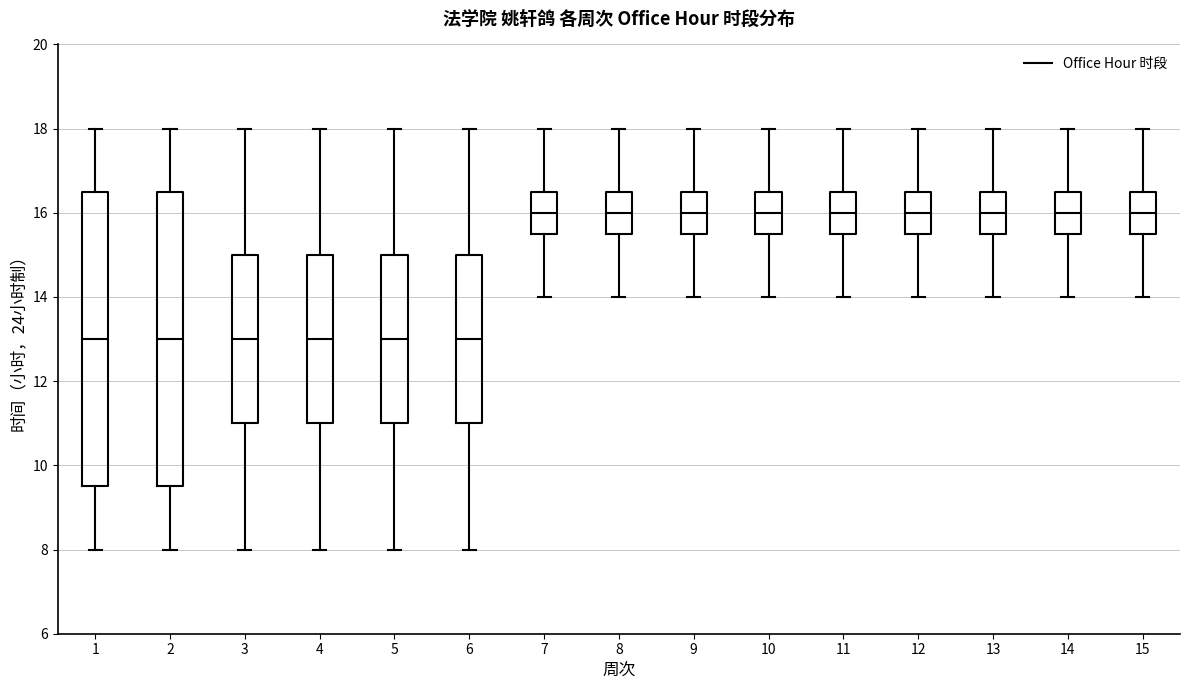

Reading left to right, transcribe this box plot: for each box, give where its median line is, the range the box spans, and where its two whiskers end, as read against the y-axis. The values are not printed on the chart, so give them approximately, as read against the axis.

1: median 13.0, box 9.6 to 16.6, whiskers 8.0 to 18.0
2: median 13.0, box 9.6 to 16.6, whiskers 8.0 to 18.0
3: median 13.0, box 11.0 to 15.0, whiskers 8.0 to 18.0
4: median 13.0, box 11.0 to 15.0, whiskers 8.0 to 18.0
5: median 13.0, box 11.0 to 15.0, whiskers 8.0 to 18.0
6: median 13.0, box 11.0 to 15.0, whiskers 8.0 to 18.0
7: median 16.0, box 15.6 to 16.6, whiskers 14.0 to 18.0
8: median 16.0, box 15.6 to 16.6, whiskers 14.0 to 18.0
9: median 16.0, box 15.6 to 16.6, whiskers 14.0 to 18.0
10: median 16.0, box 15.6 to 16.6, whiskers 14.0 to 18.0
11: median 16.0, box 15.6 to 16.6, whiskers 14.0 to 18.0
12: median 16.0, box 15.6 to 16.6, whiskers 14.0 to 18.0
13: median 16.0, box 15.6 to 16.6, whiskers 14.0 to 18.0
14: median 16.0, box 15.6 to 16.6, whiskers 14.0 to 18.0
15: median 16.0, box 15.6 to 16.6, whiskers 14.0 to 18.0